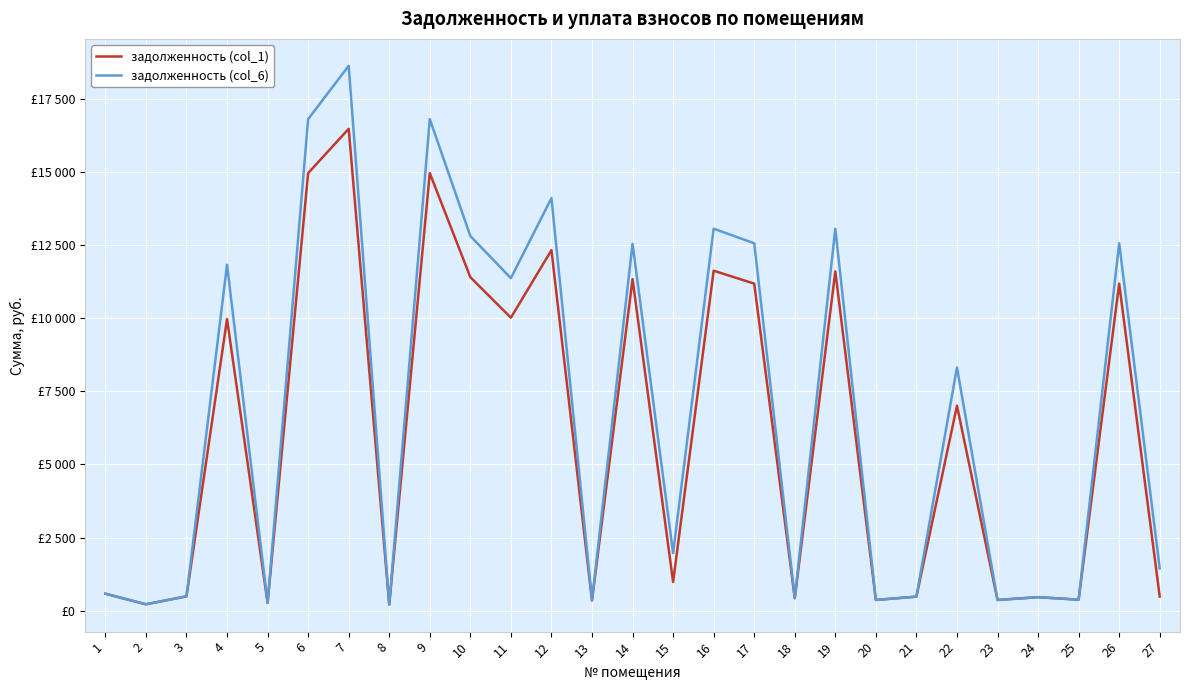

What is the maximum value for задолженность (col_6)?

18618.4